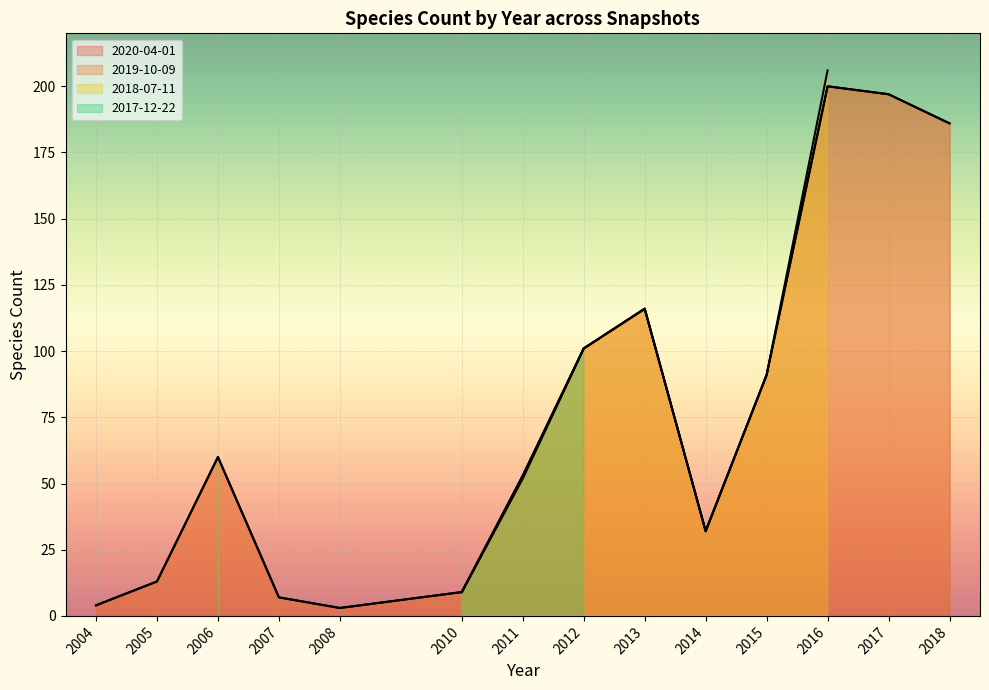

True or false: 2020-04-01 has more than 0 points higher than both neighbors.

True